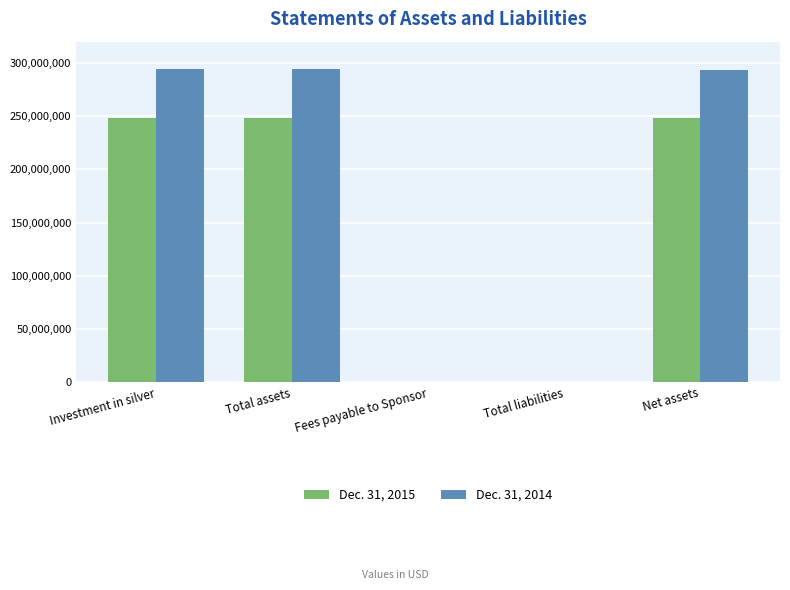

What is the total value across all series at Total assets?

541995000